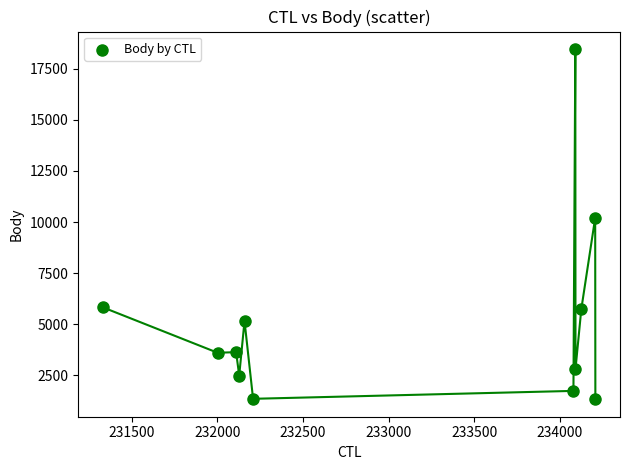

What Y value in the scatter plot is closest to 9901?

10212